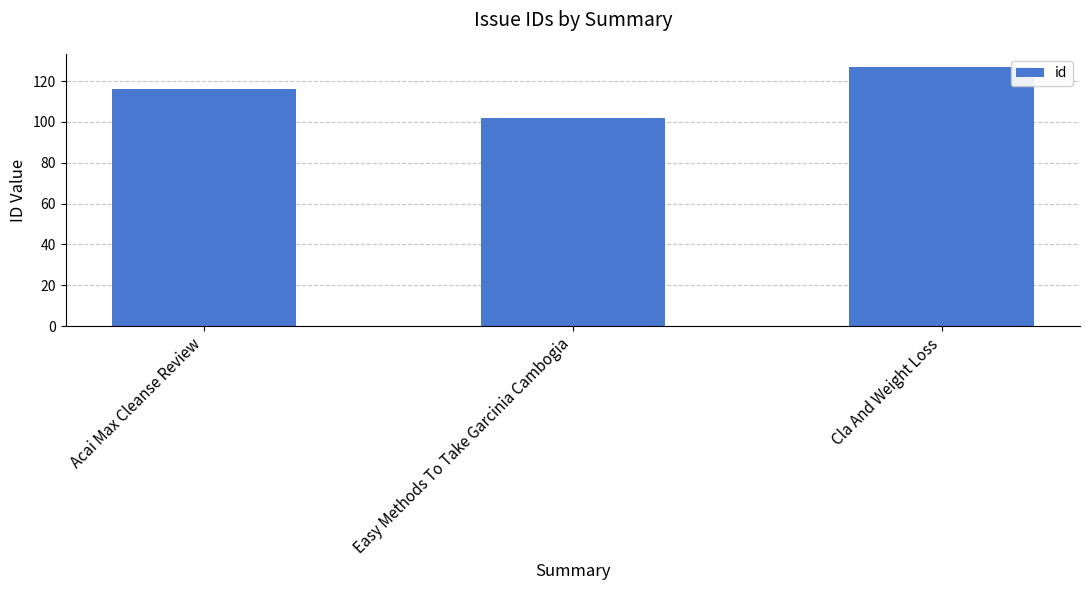

Count the values in the range 102 to 127.

3